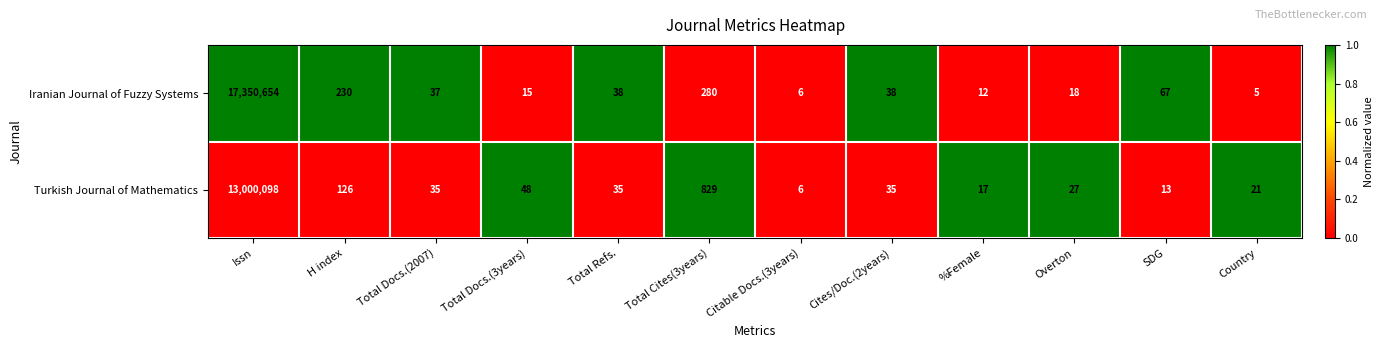

What is the spread (max minus min) of values at Total Cites(3years)?

549